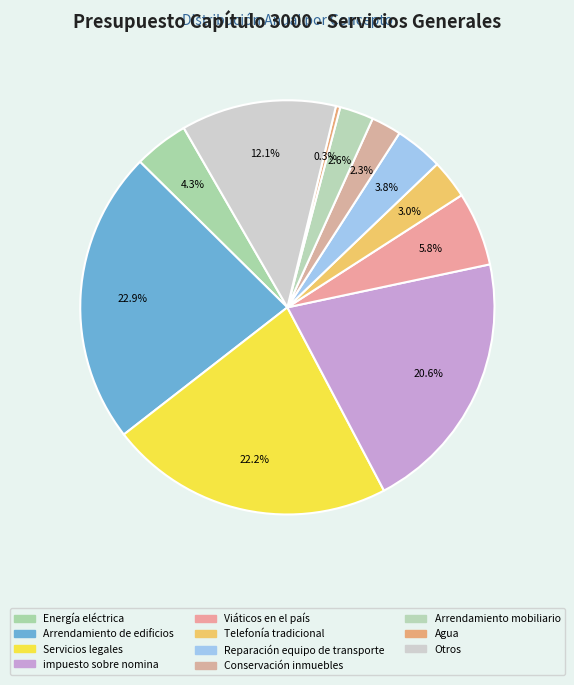

How many slices are in this pie chart?

11